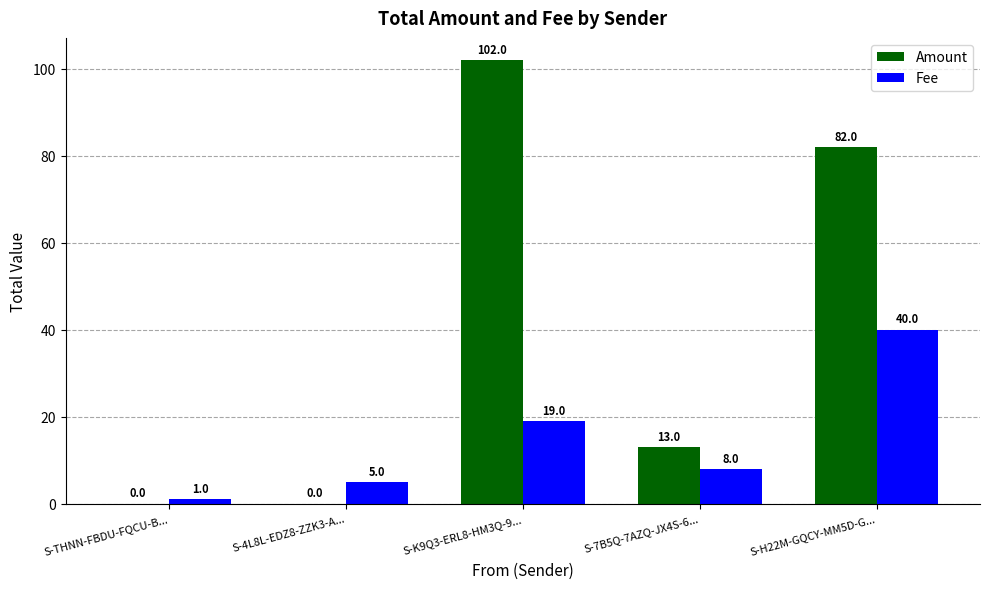

At which label does Fee first exceed 8?

S-K9Q3-ERL8-HM3Q-9...